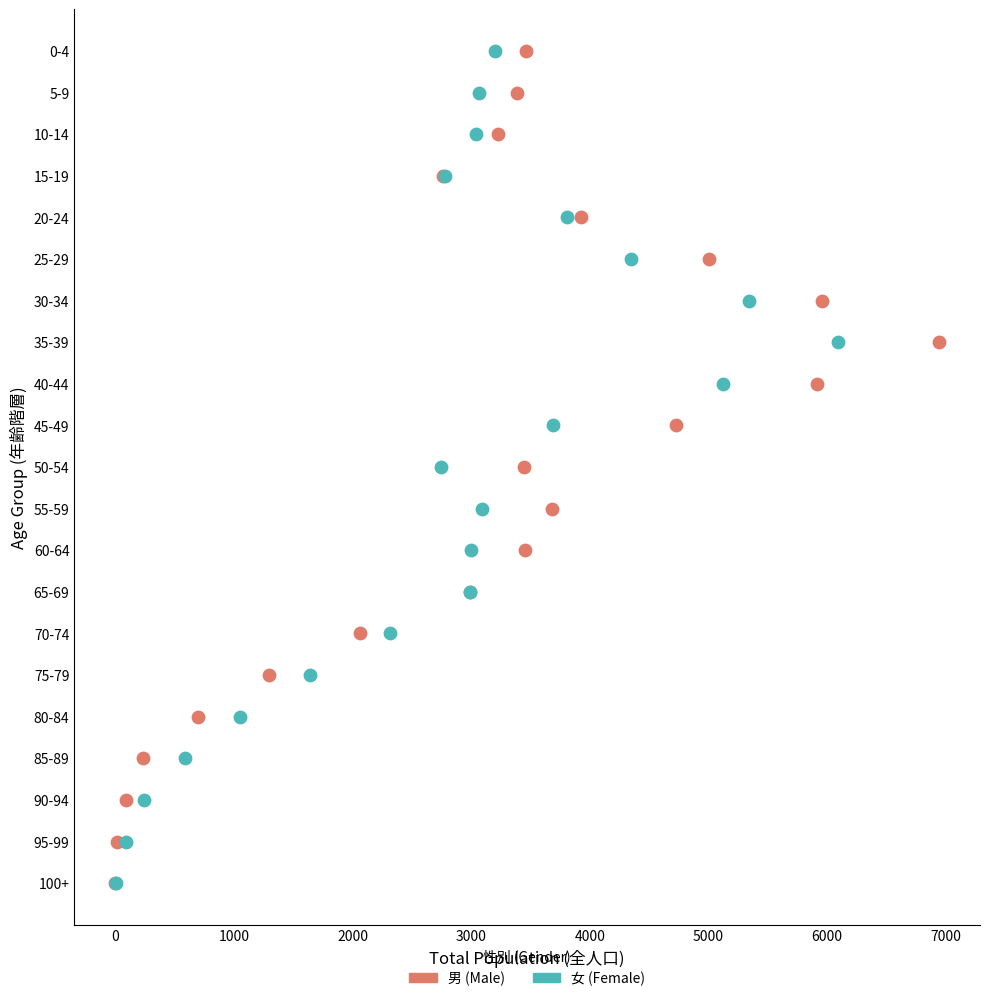

What are all the series names shown in the legend?

男 (Male), 女 (Female)